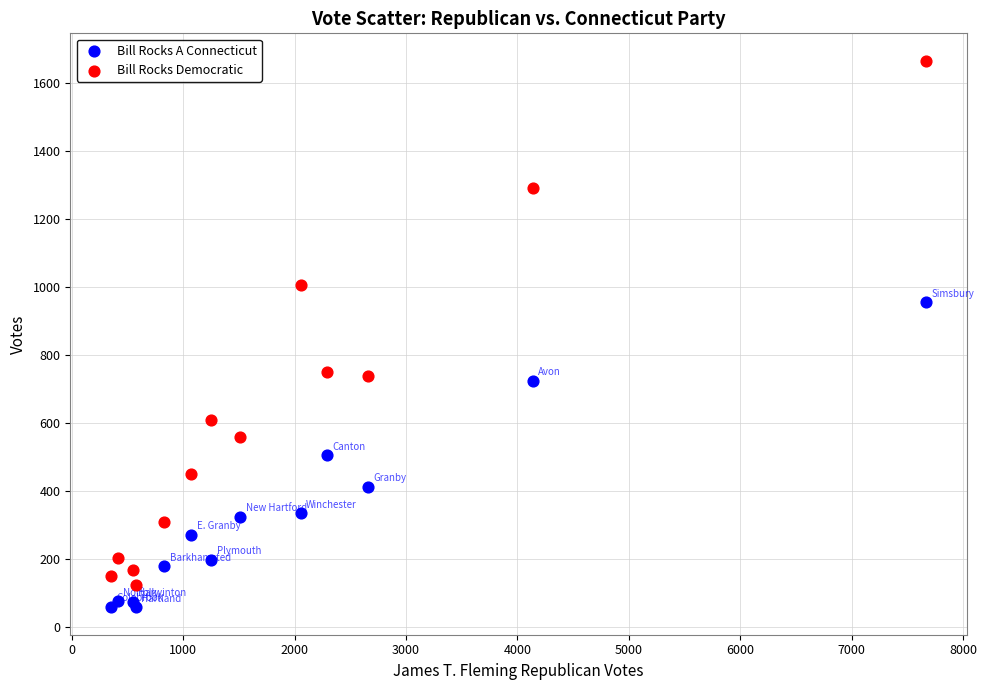

Across all series, what Y value is closest to 861?

954